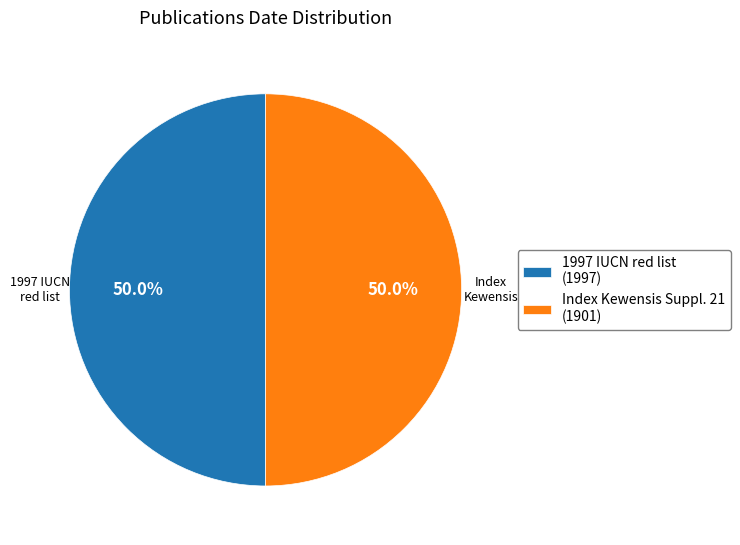

What is the total percentage of 1997 IUCN red list (1997) and Index Kewensis Suppl. 21 (1901)?

100.0%